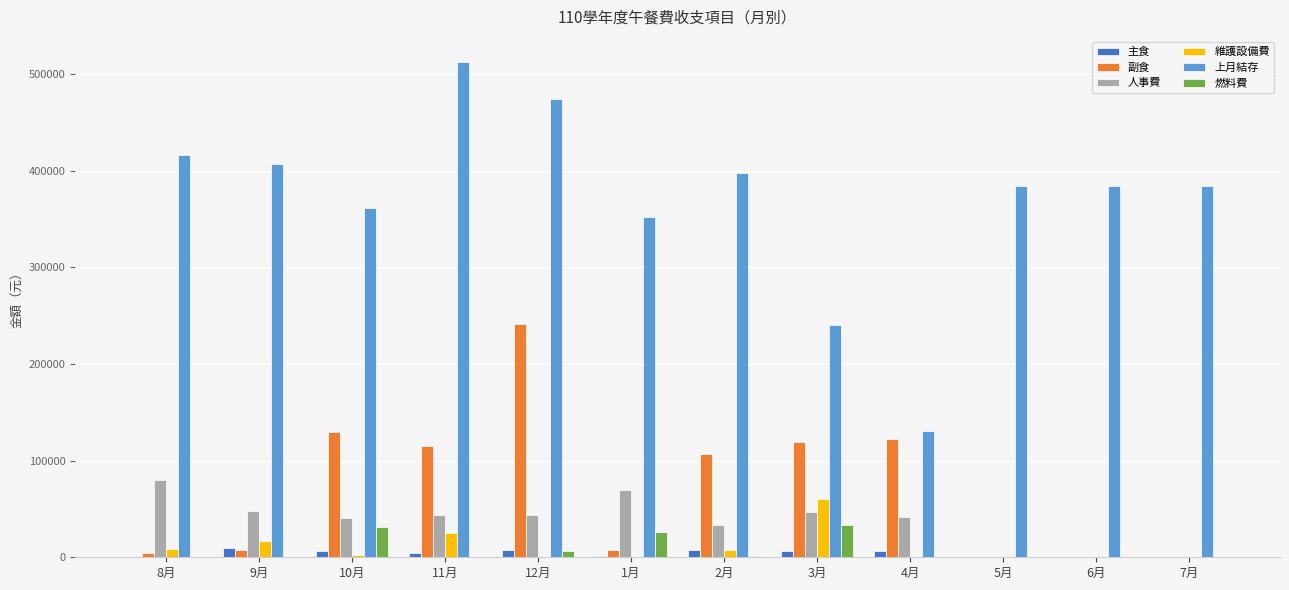

The value of 上月結存 at 8月 is 696373. True or false?

False